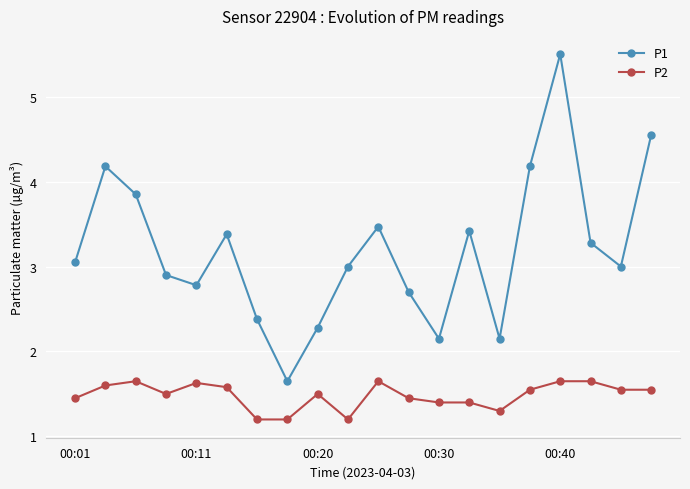

How many series are shown in this chart?

2